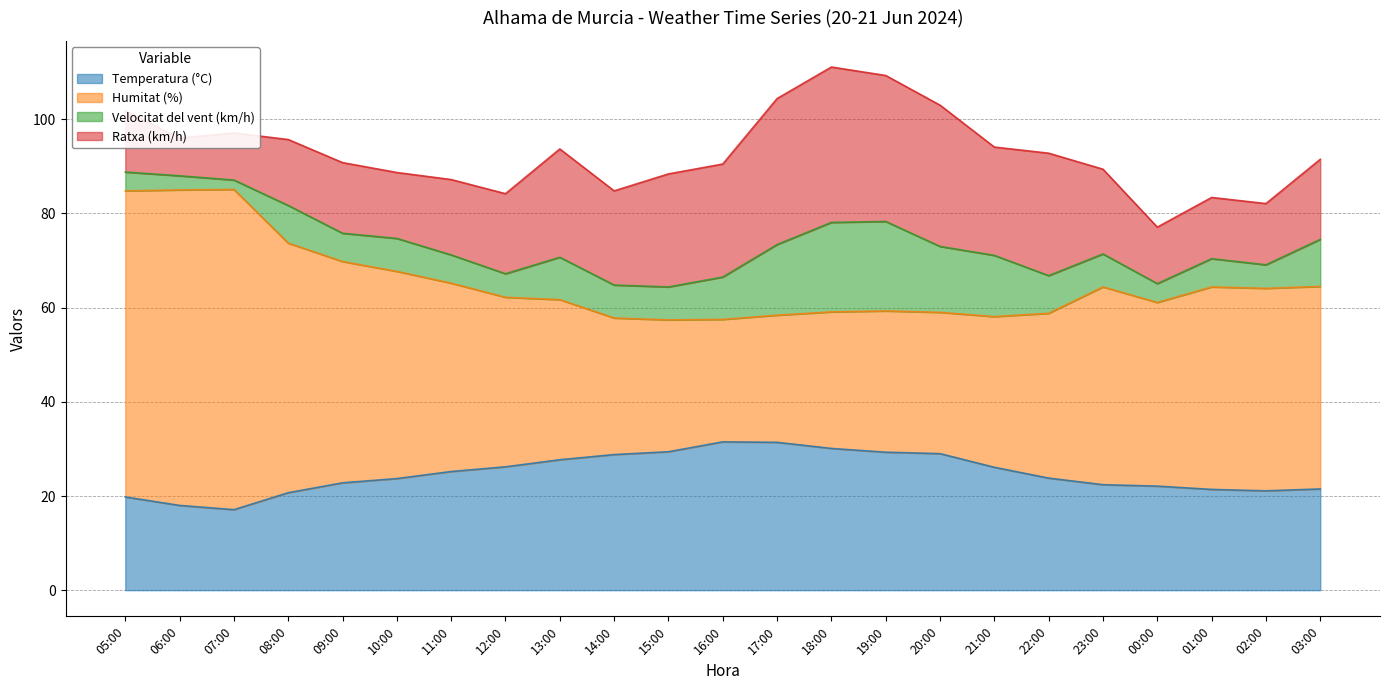

What is the maximum value for Ratxa (km/h)?

33.0